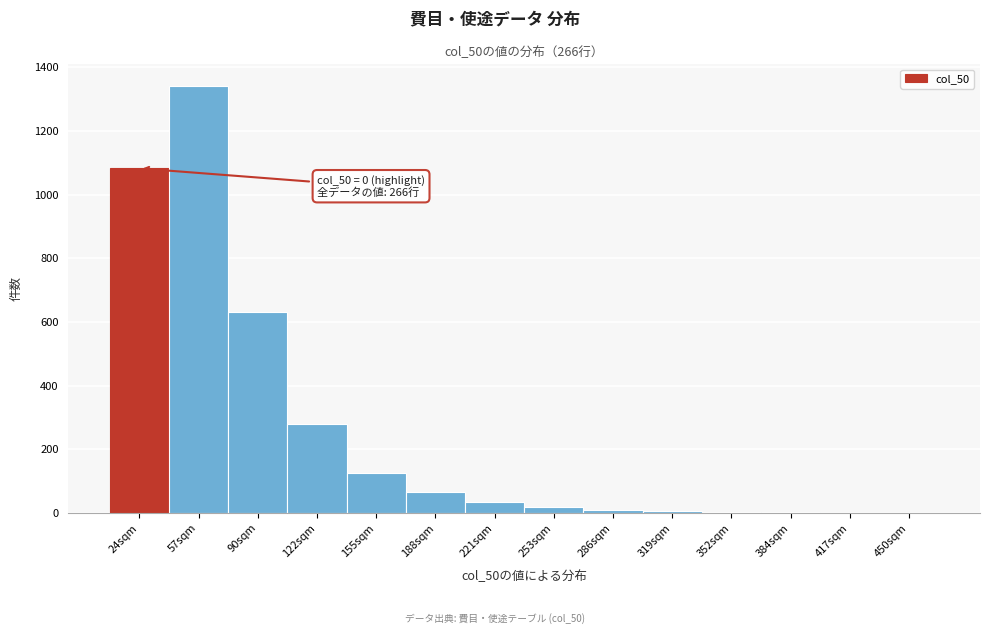

What value does the data have at 221sqm?

36